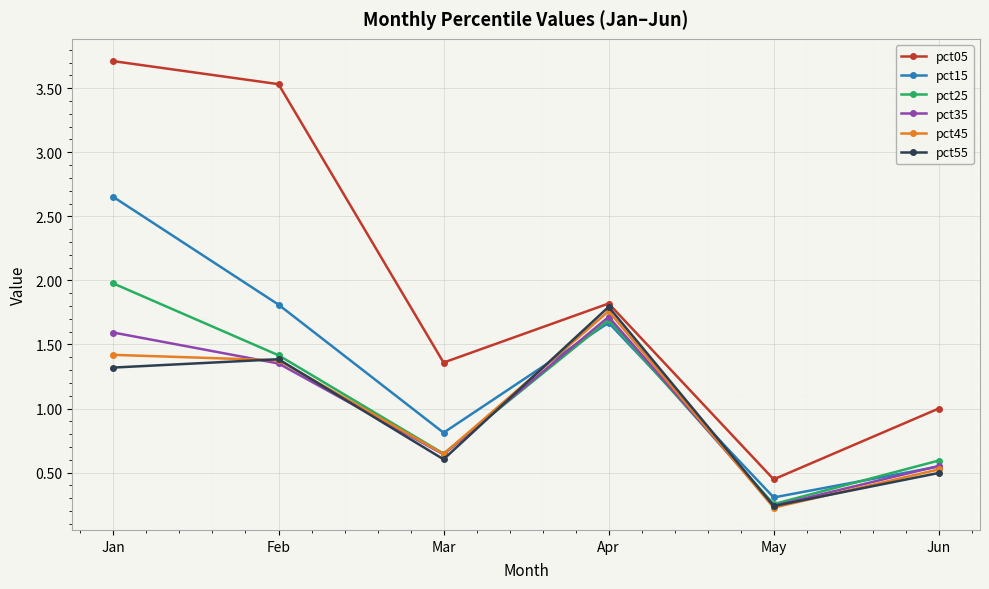

True or false: pct15 and pct55 cross at least once.

True